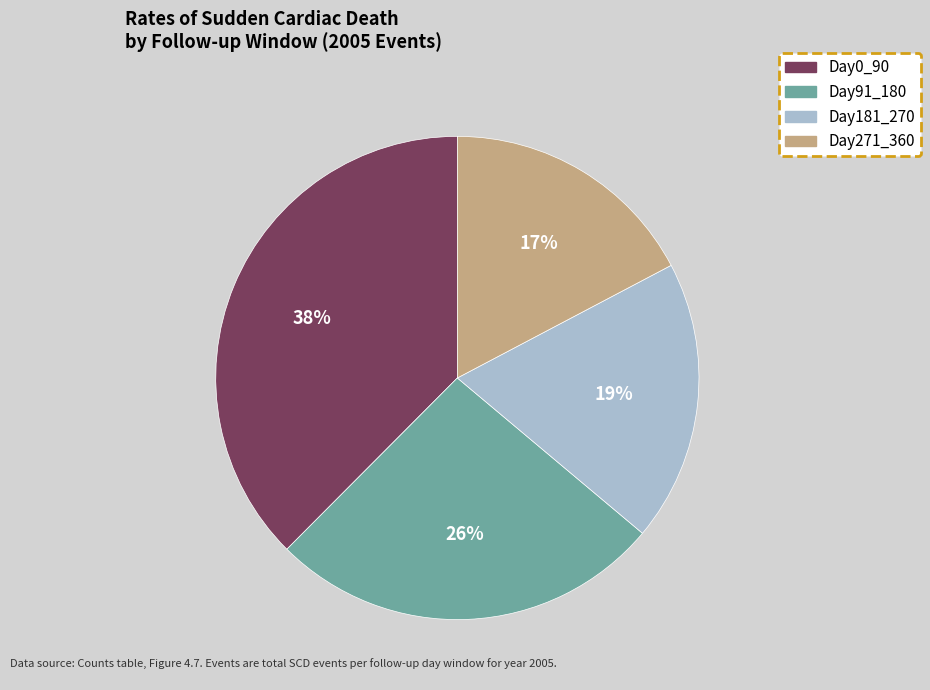

Which category has the biggest portion of the pie?

Day0_90